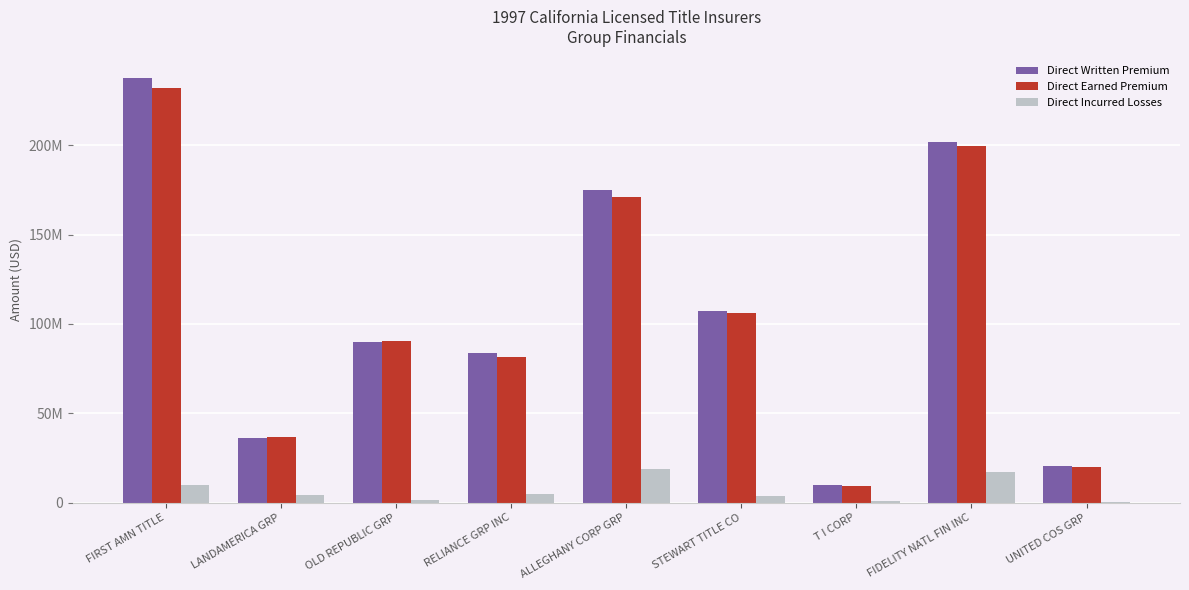

What is the label of the 4th bar from the right?

STEWART TITLE CO